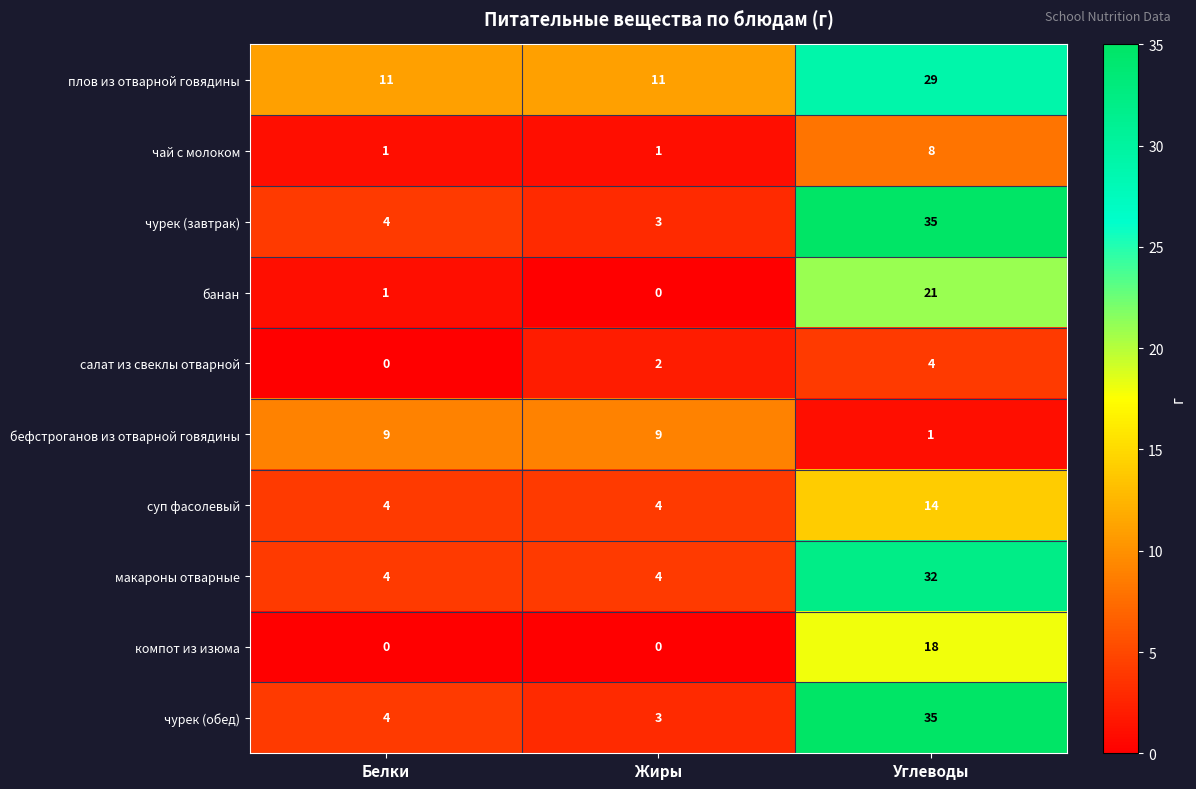

Count the макароны отварные values in the range 4 to 32.

3